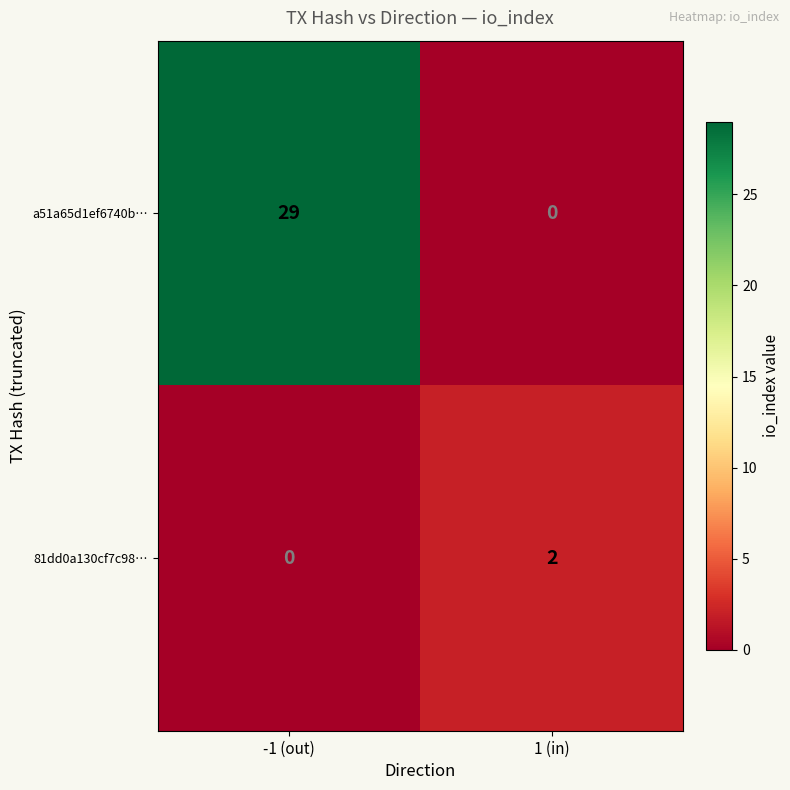

Reading left to right, what are all the values shown in this chart?

a51a65d1ef6740b…: -1 (out)=29	1 (in)=0
81dd0a130cf7c98…: -1 (out)=0	1 (in)=2